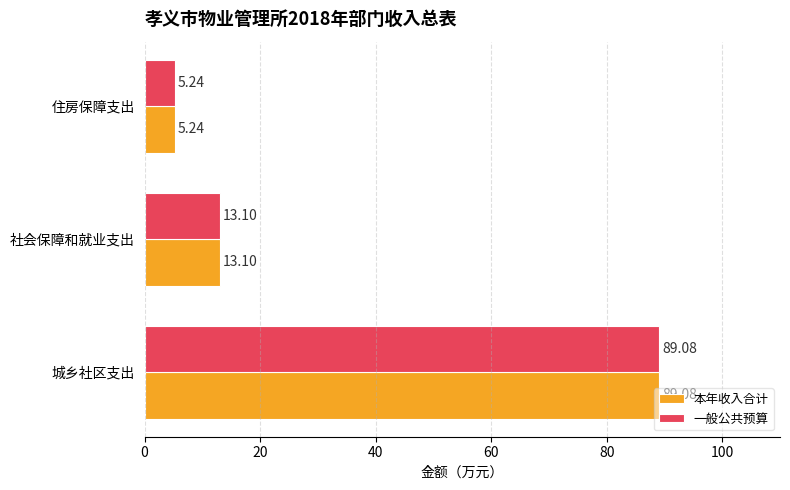

Is the value of 一般公共预算 at 社会保障和就业支出 greater than the value of 本年收入合计 at 住房保障支出?

Yes